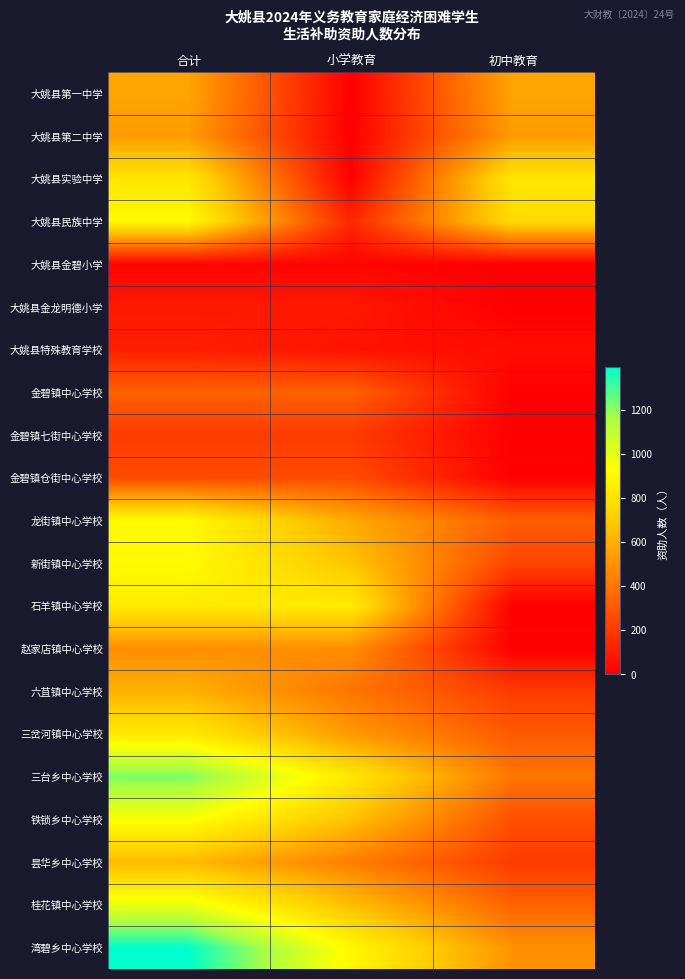

At which category is the sum across all series the highest?

合计